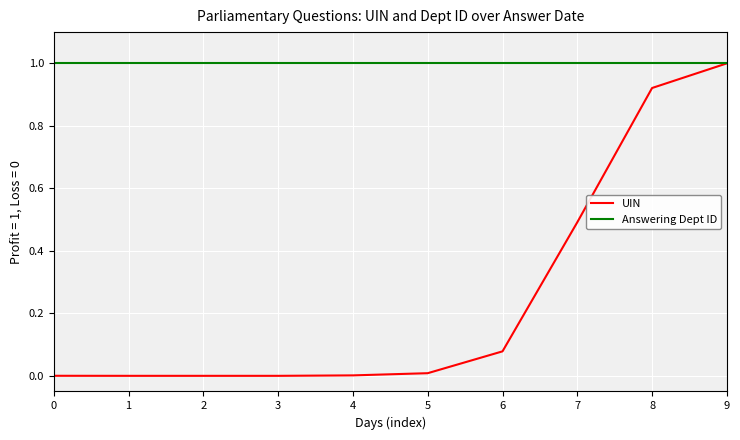

The value of UIN at 3 is 0.0. True or false?

True